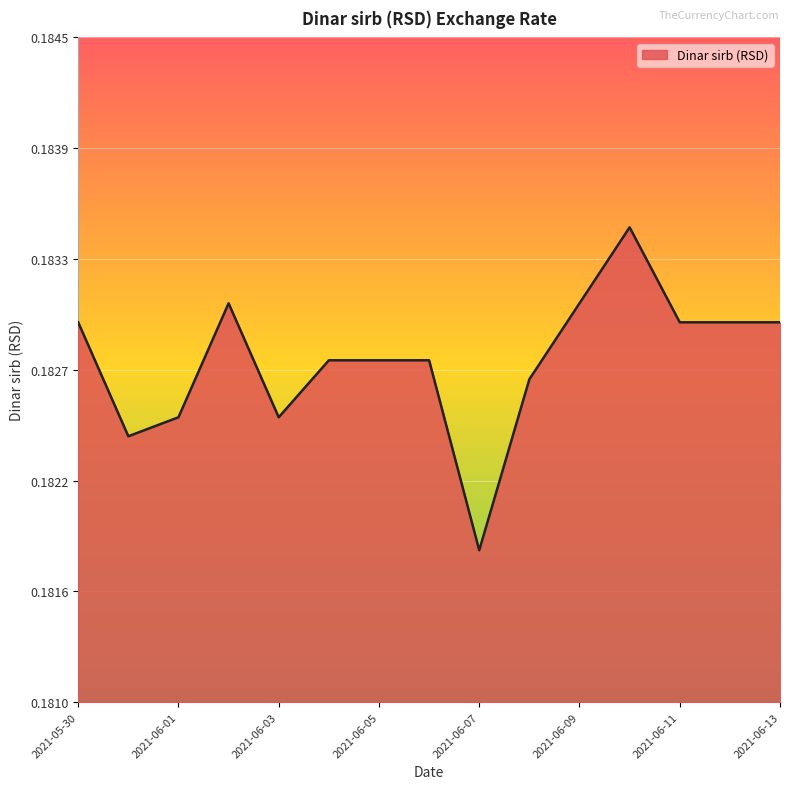

Is this an area chart (filled region under the line)?

Yes